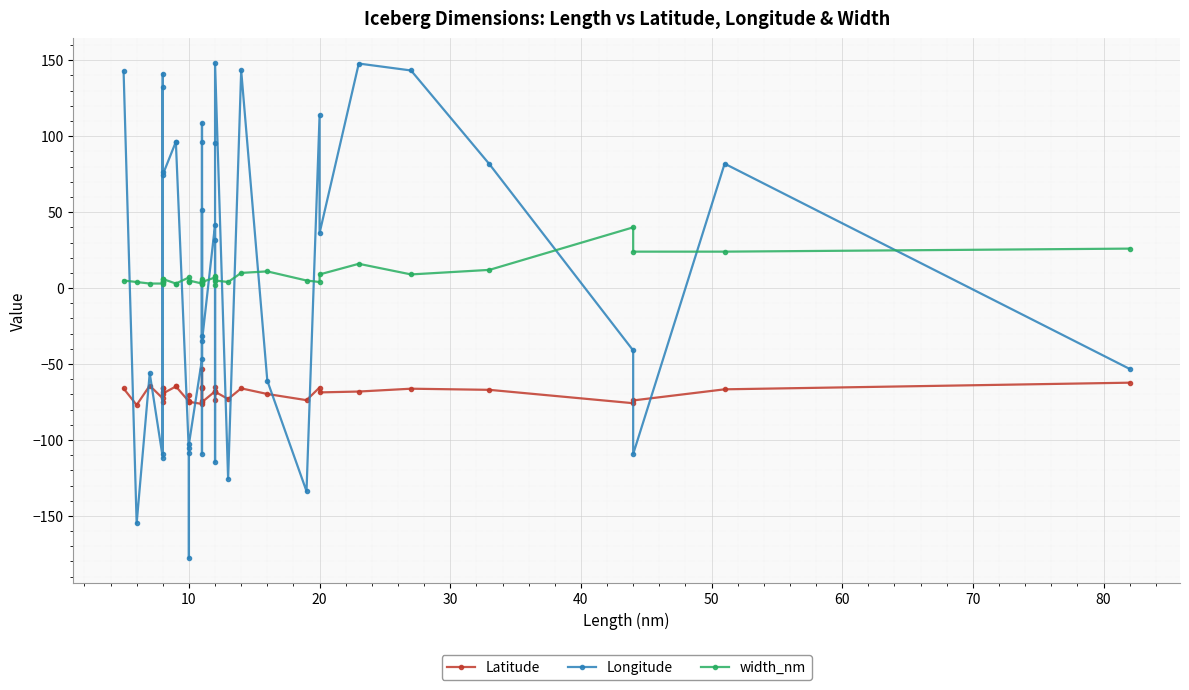

Which series has the largest total across all categories?

width_nm